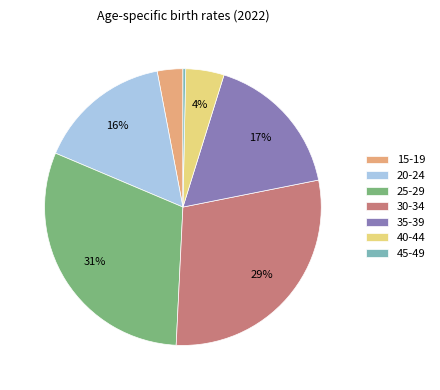

To the nearest percent, what is the difference between the 45-49 and 15-19 slice percentages?

3%